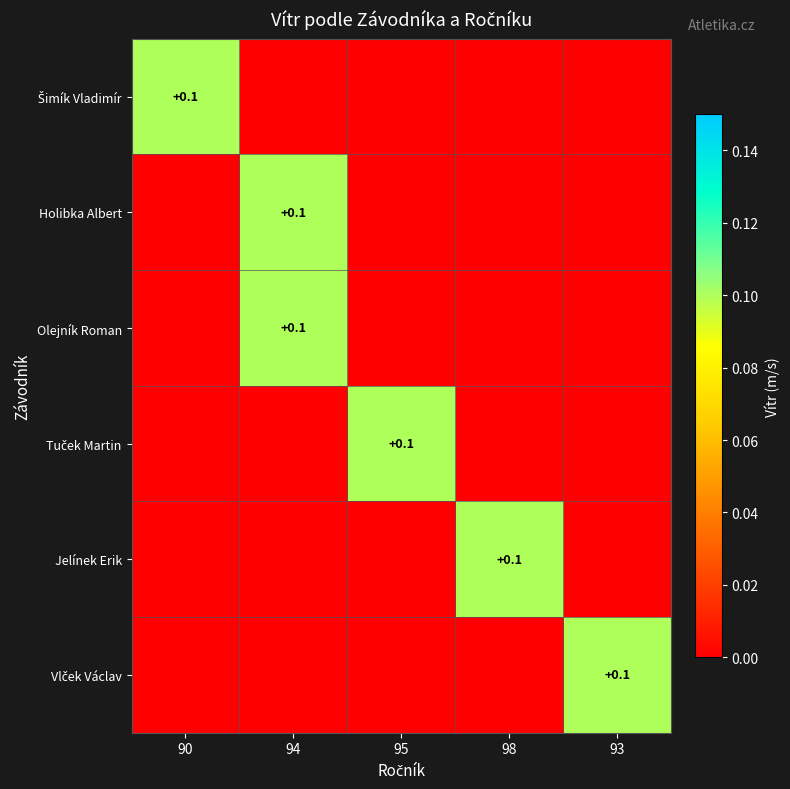

How many Tuček Martin values are between 0 and 1?

5